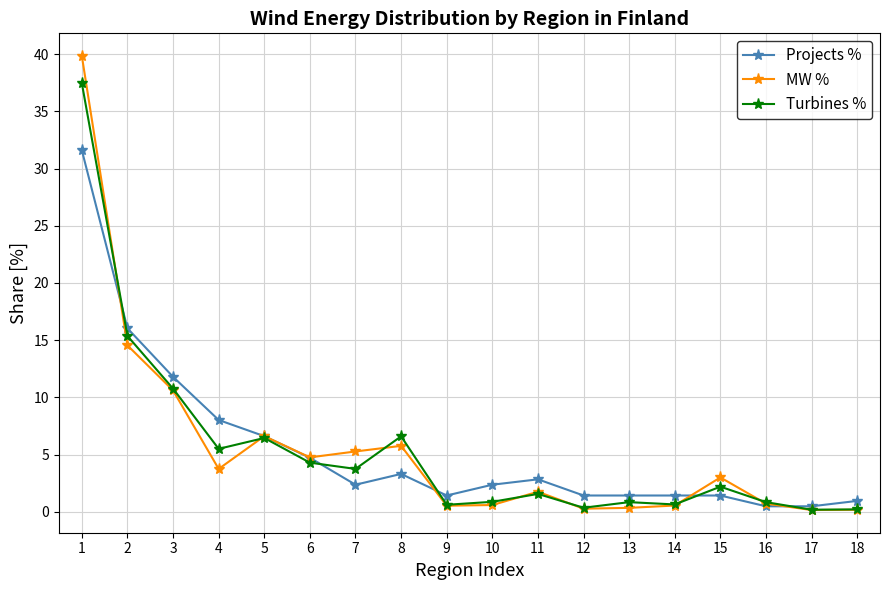

What is the lowest value of the Projects % series?

0.5